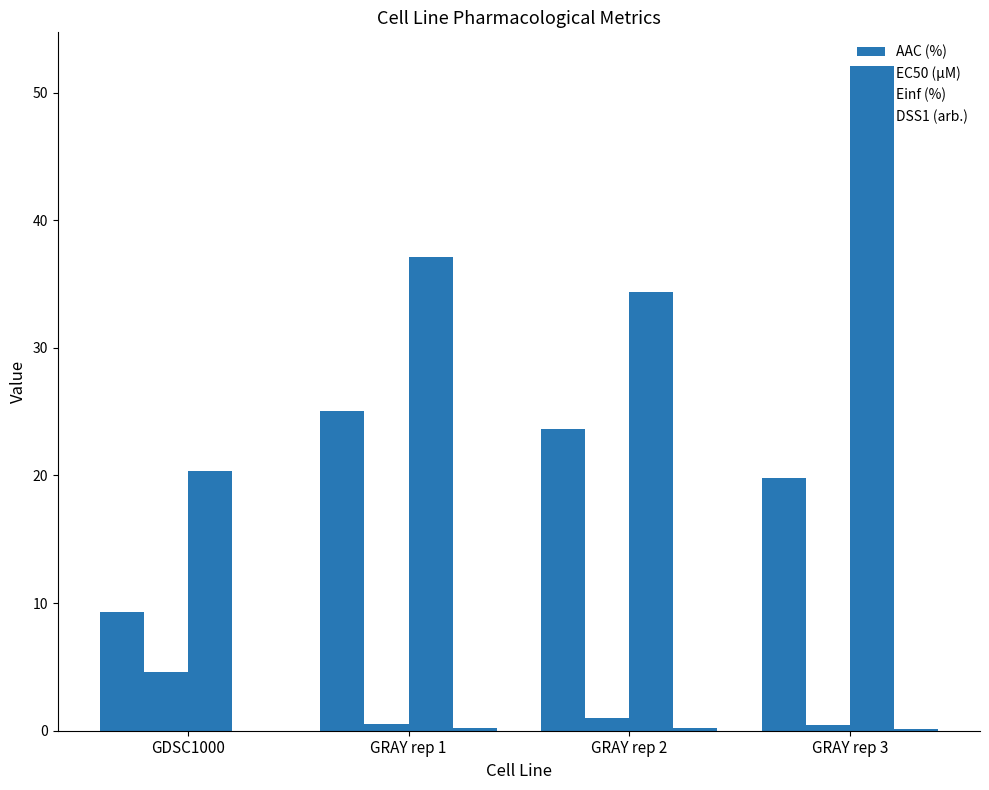

What is the value of the AAC (%) bar at the 3rd from the left?

23.7